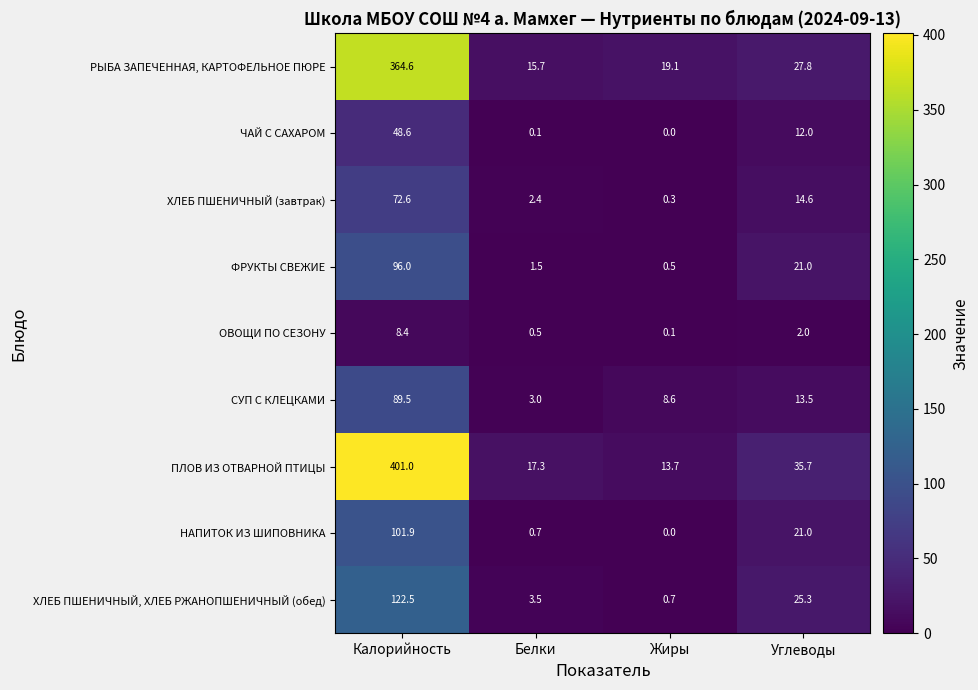

What is the average value of the ЧАЙ С САХАРОМ series?

15.2